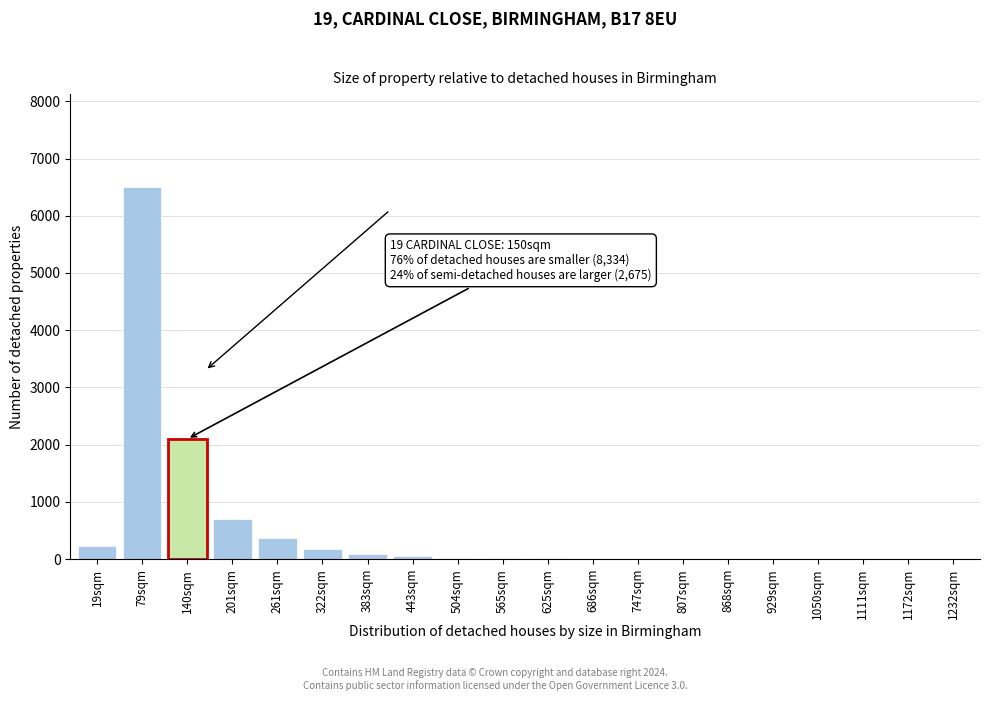

Where is the data nearest to the value 3250?

140sqm